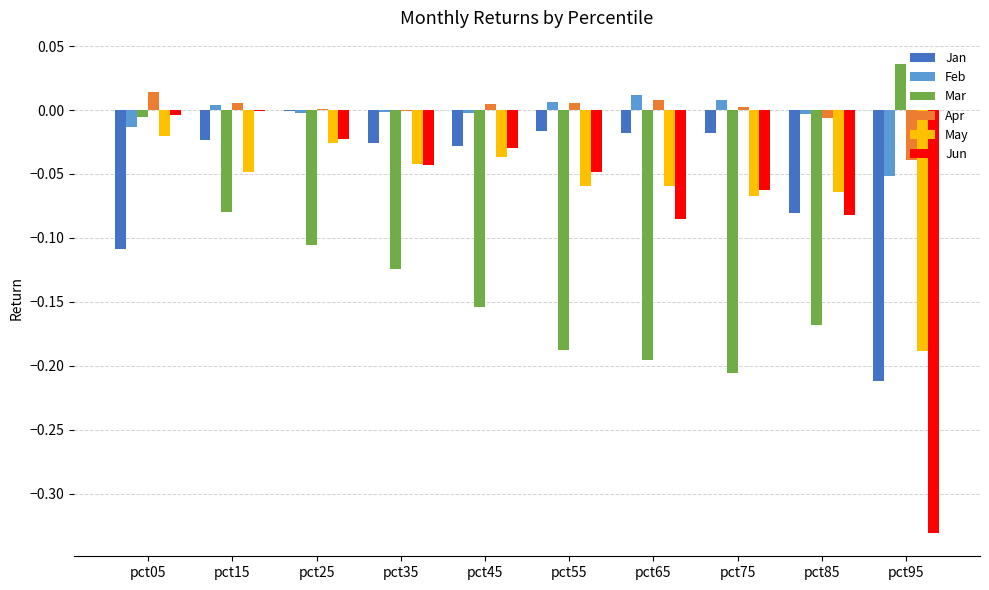

Which series changed the most between pct35 and pct65?

Mar